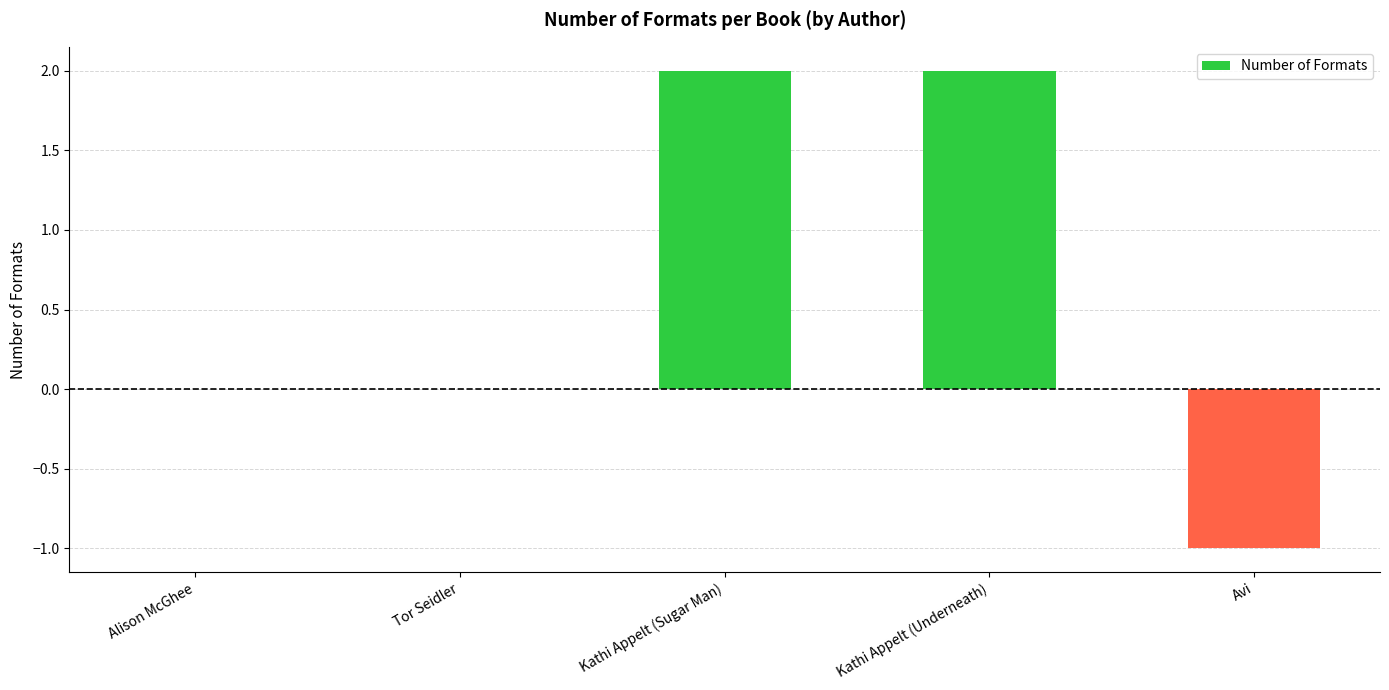

Which has a higher value, Kathi Appelt (Sugar Man) or Tor Seidler?

Kathi Appelt (Sugar Man)